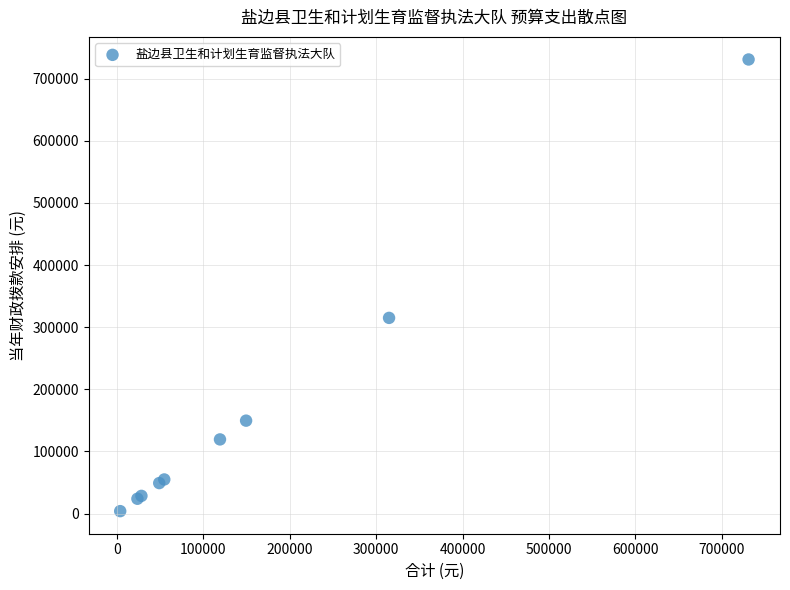

What Y value in the scatter plot is closest to 367433?

315003.5